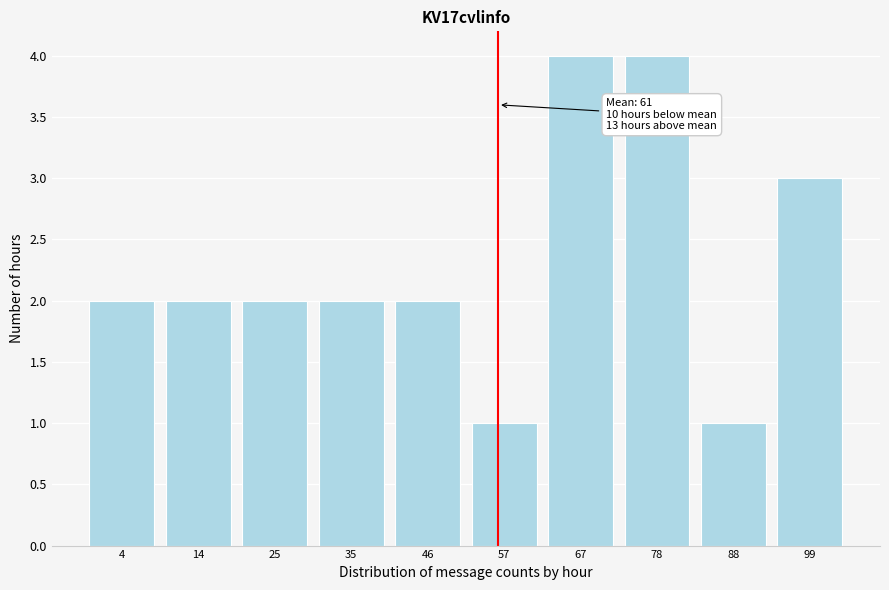

Reading right to left, extract all data points from this chart.

99=3	88=1	78=4	67=4	57=1	46=2	35=2	25=2	14=2	4=2